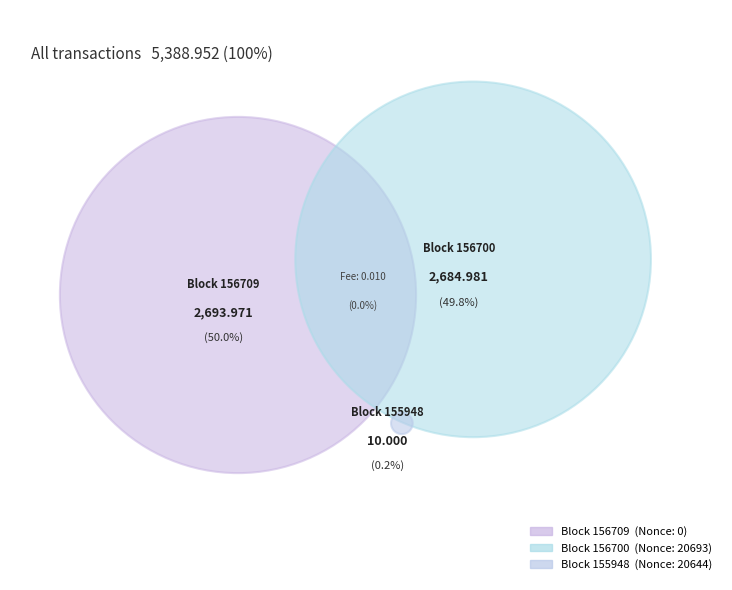

Combined, do 156700 and 155948 account for over 50%?

Yes